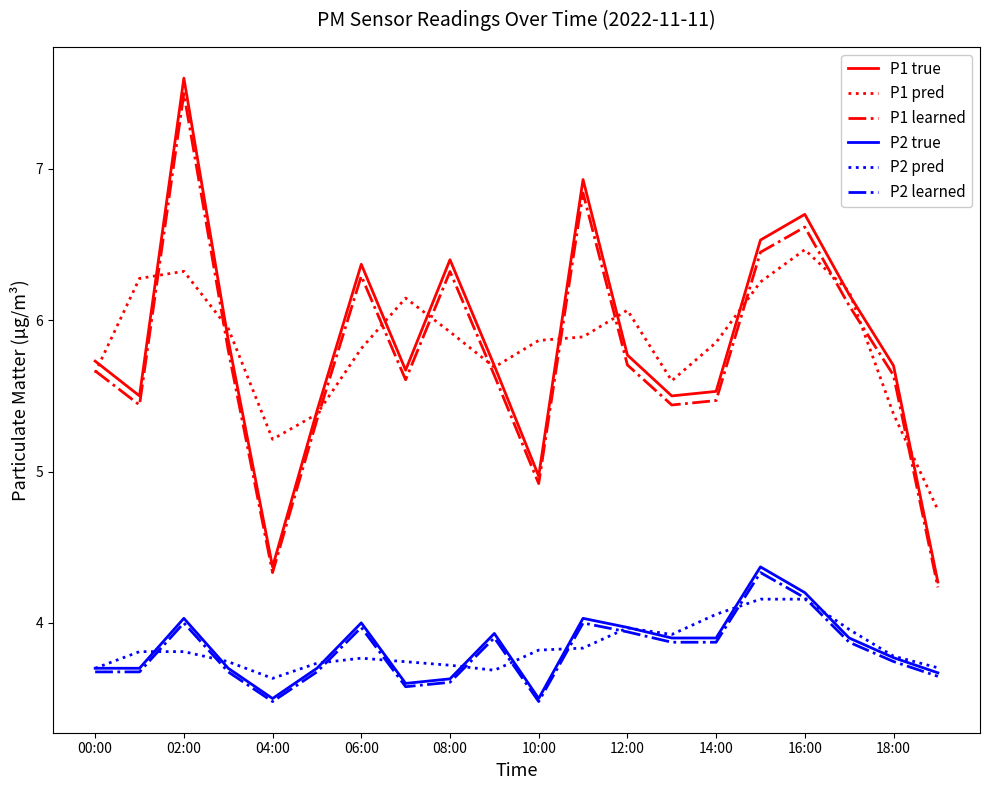

What is the sum of all P1 true values?

116.7